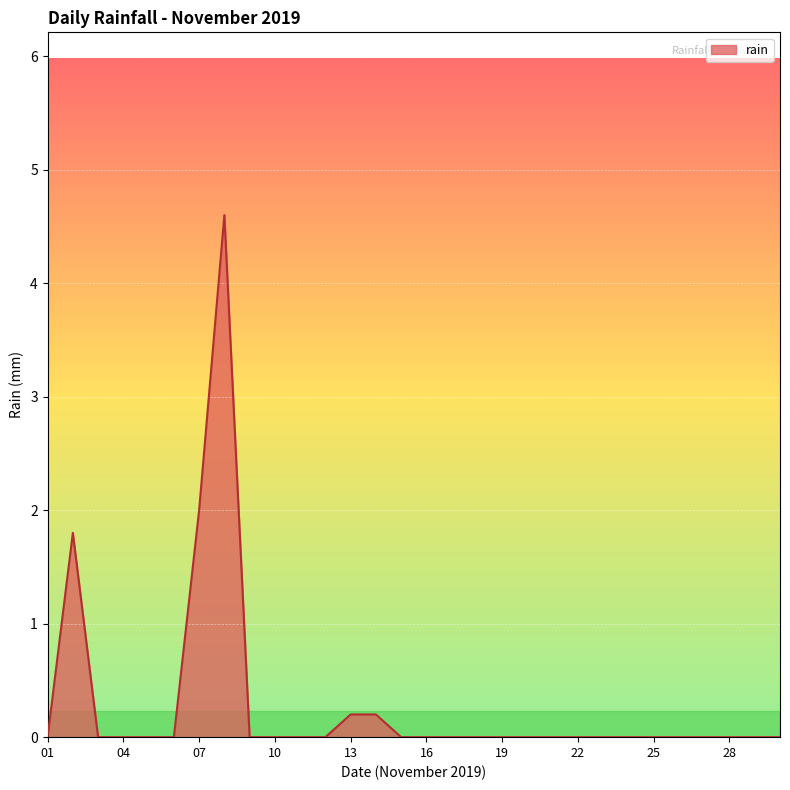

What is the maximum value shown in the chart?

4.6